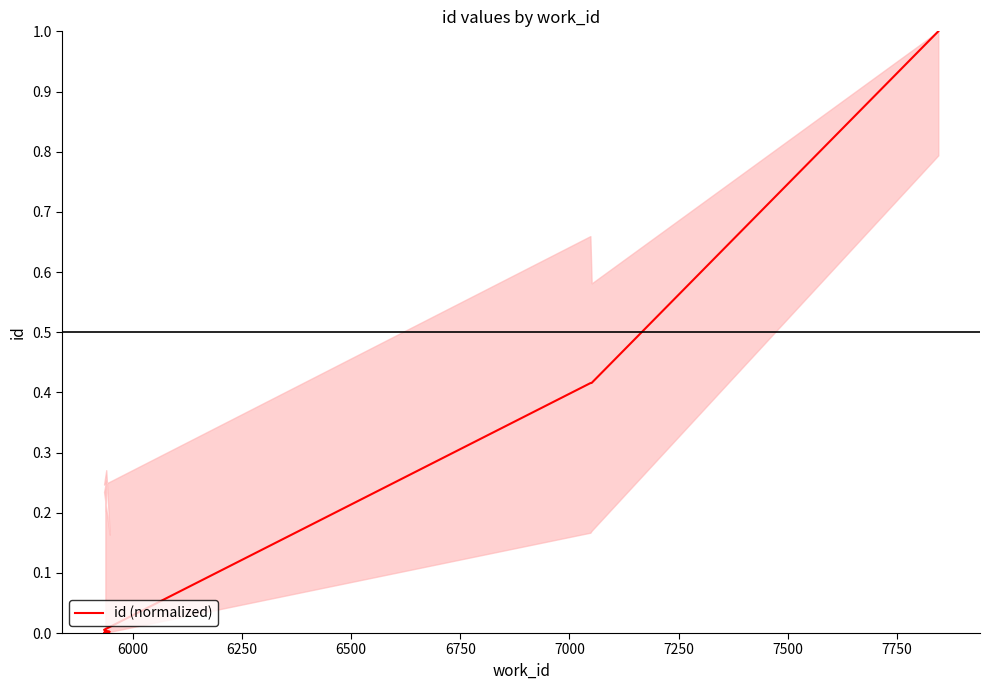

The value at 6500 is 0.0. True or false?

False